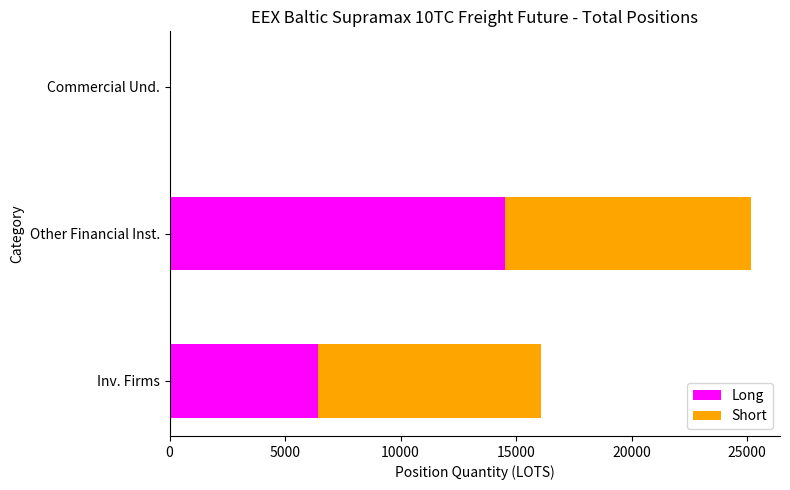

True or false: Long has a value of 20638.8 at Other Financial Inst..

False